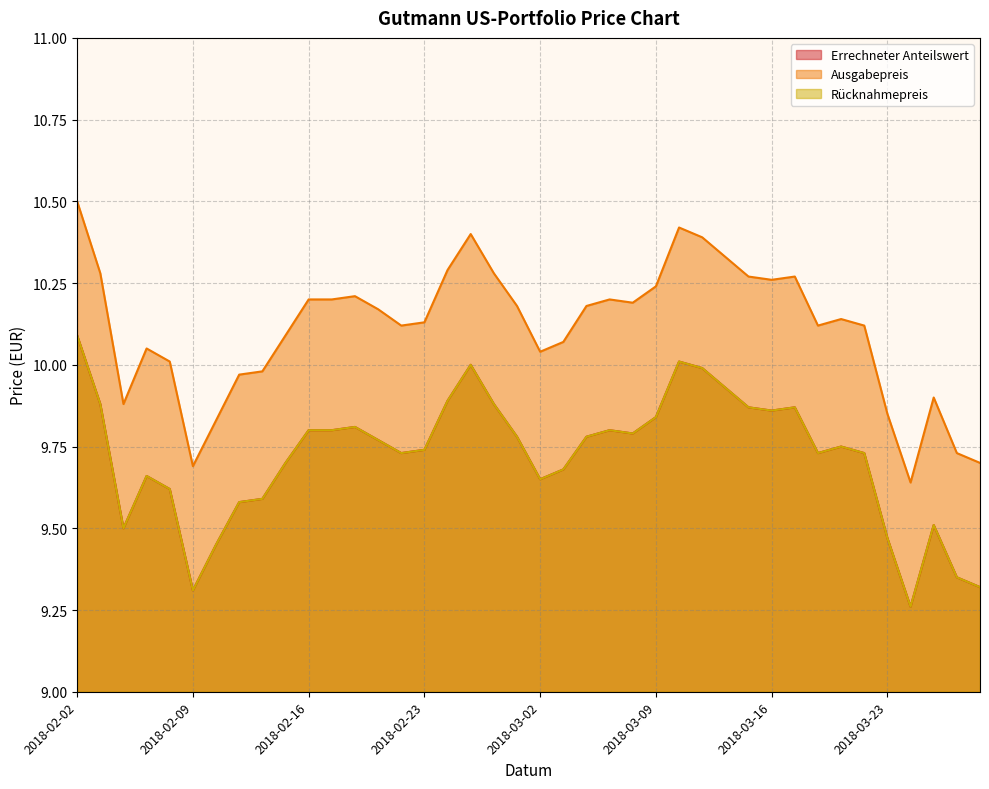

Read the Ausgabepreis value at 2018-02-27.

10.4